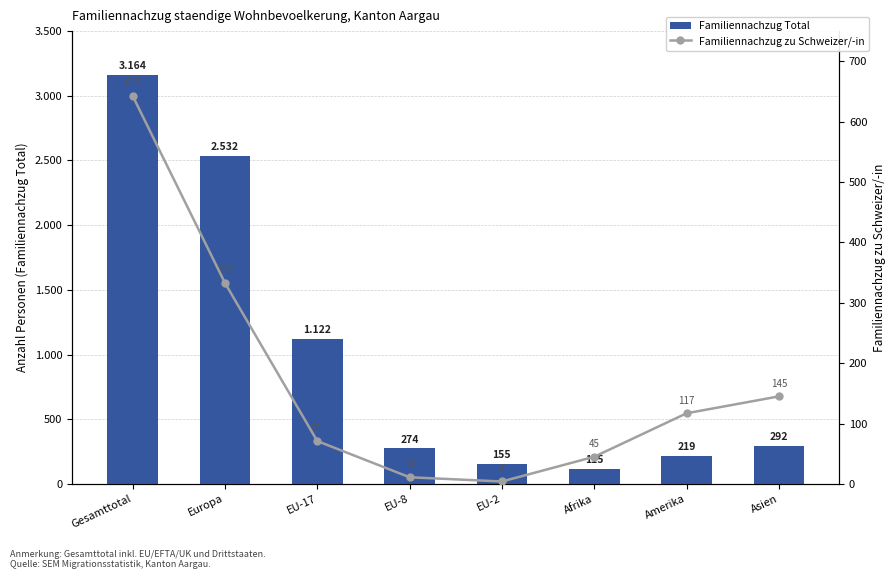

Reading left to right, what are all the values shown in this chart?

Familiennachzug Total: Gesamttotal=3164	Europa=2532	EU-17=1122	EU-8=274	EU-2=155	Afrika=115	Amerika=219	Asien=292
Familiennachzug zu Schweizer/-in: Gesamttotal=643	Europa=333	EU-17=71	EU-8=11	EU-2=4	Afrika=45	Amerika=117	Asien=145